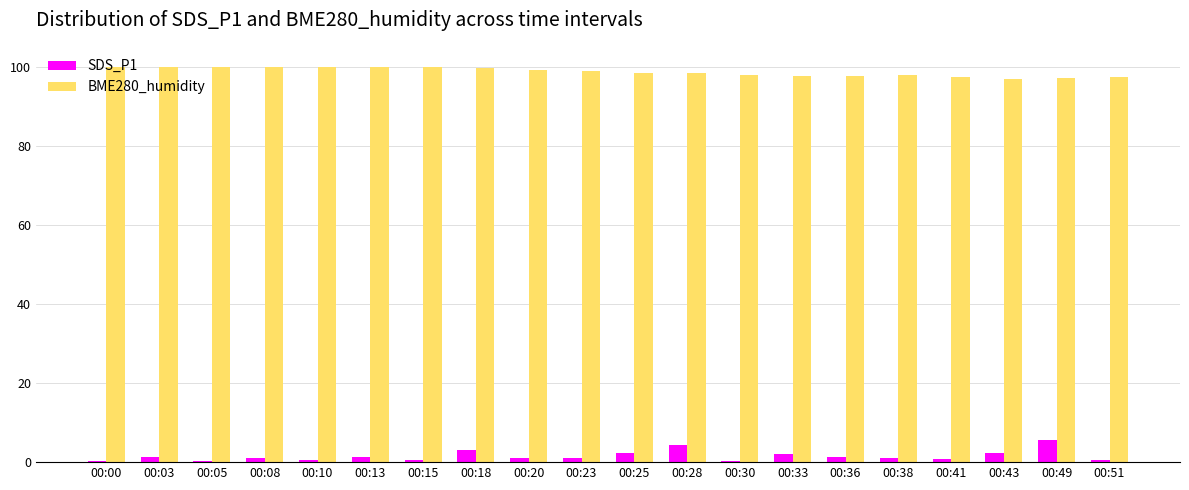

Rank the series by their maximum value, from highest to lowest.

BME280_humidity, SDS_P1